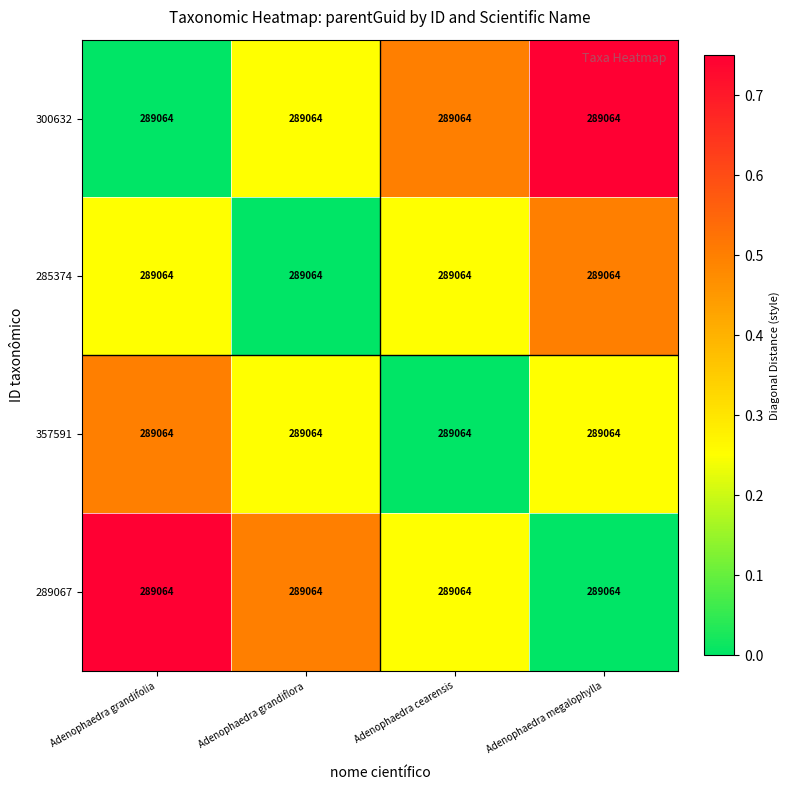

Read the 300632 value at Adenophaedra megalophylla.

0.8